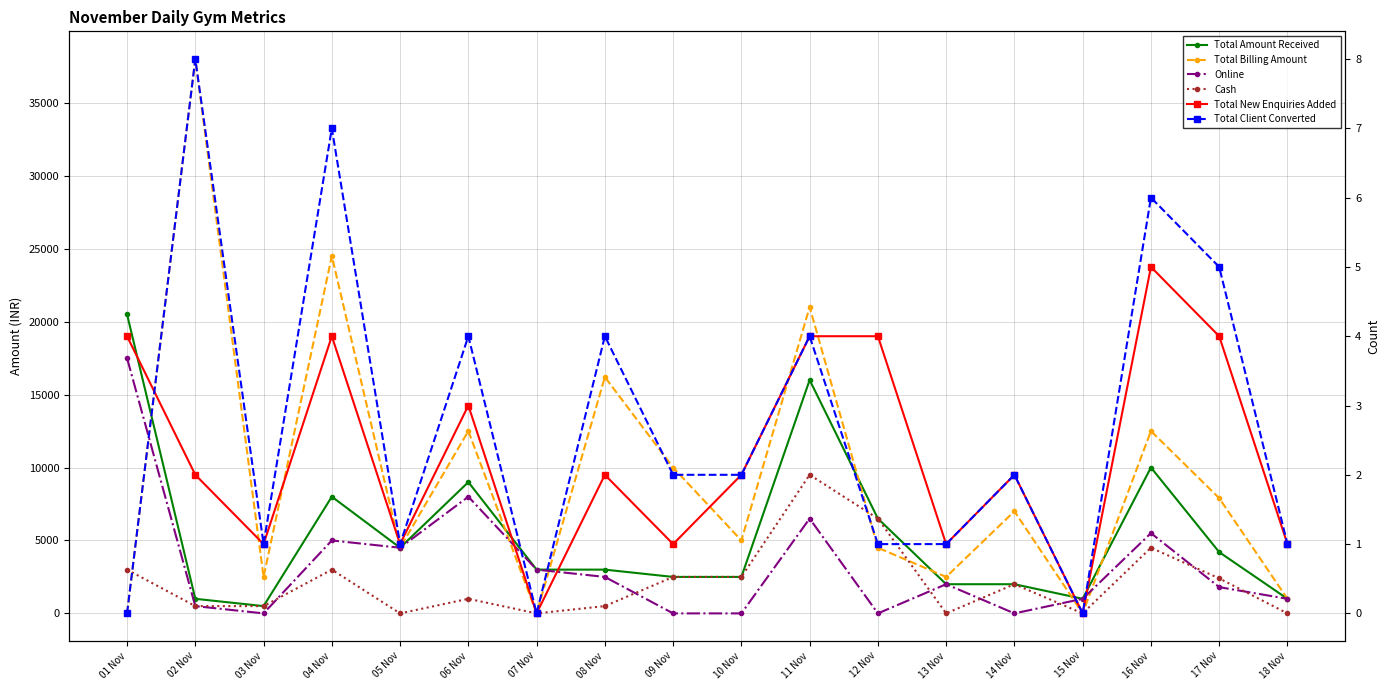

What is the lowest value of the Total Amount Received series?

500